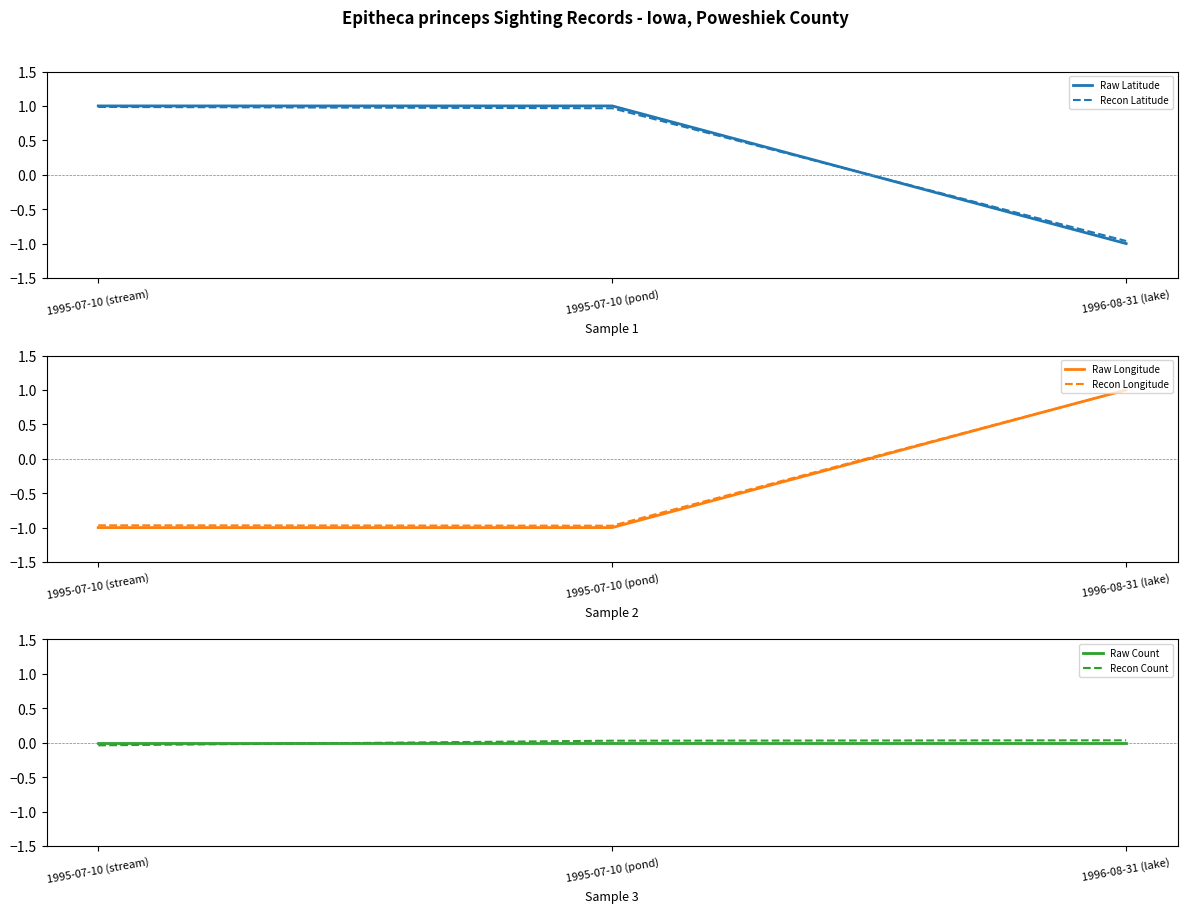

Which series changed the most between 1995-07-10 (pond) and 1996-08-31 (lake)?

Raw Latitude